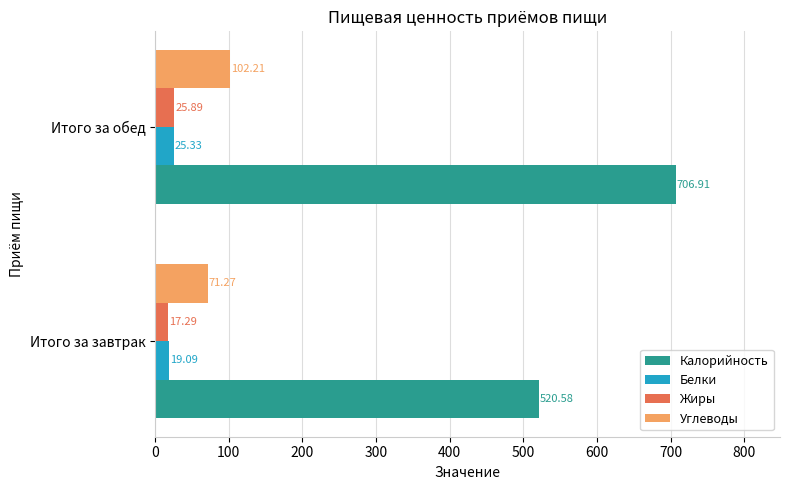

Which category has the highest value across all series?

Итого за обед